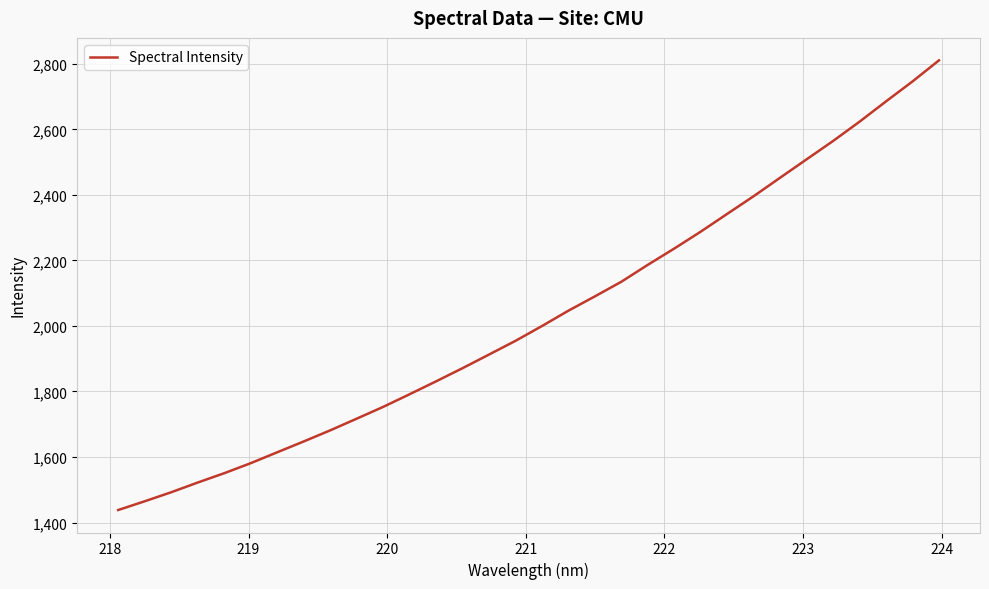

What is the maximum value shown in the chart?

2810.5